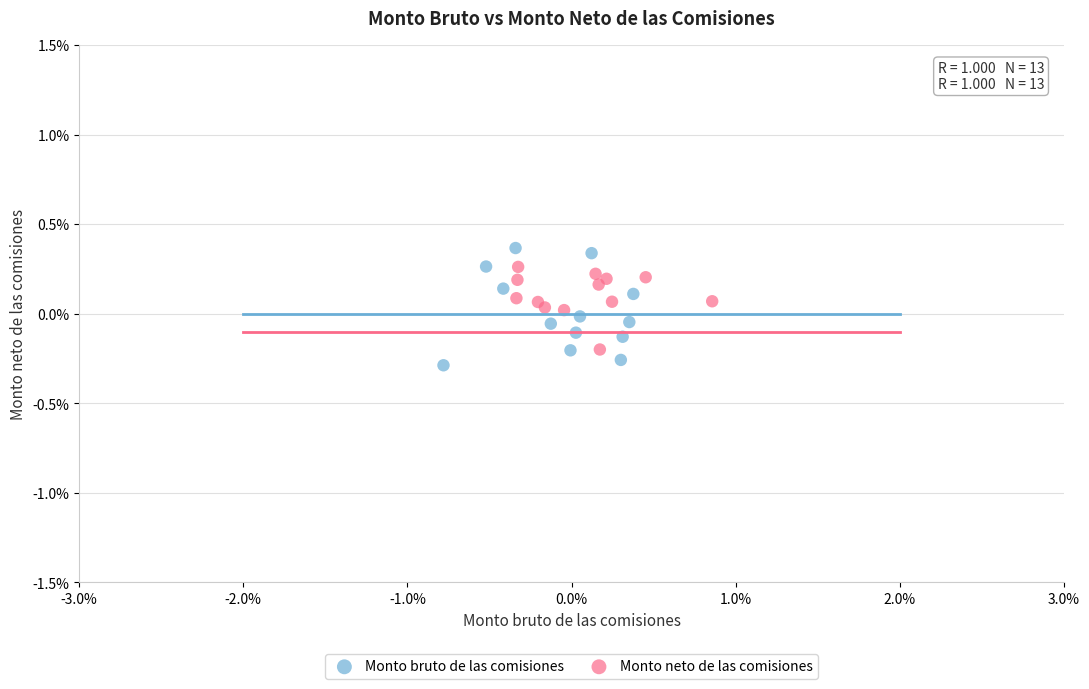

What are all the series names shown in the legend?

Monto bruto de las comisiones, Monto neto de las comisiones